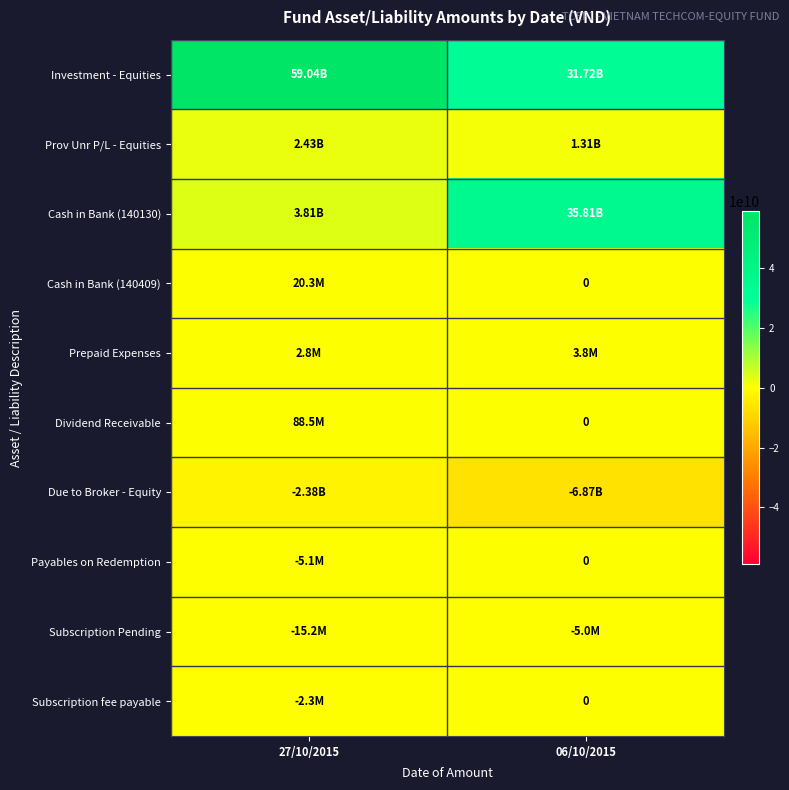

What is the highest value of the Cash in Bank (140130) series?

35805783144